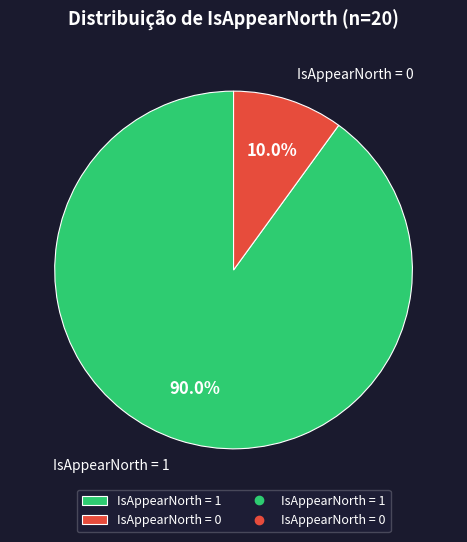

To the nearest percent, what percentage of the pie is IsAppearNorth = 1?

90%